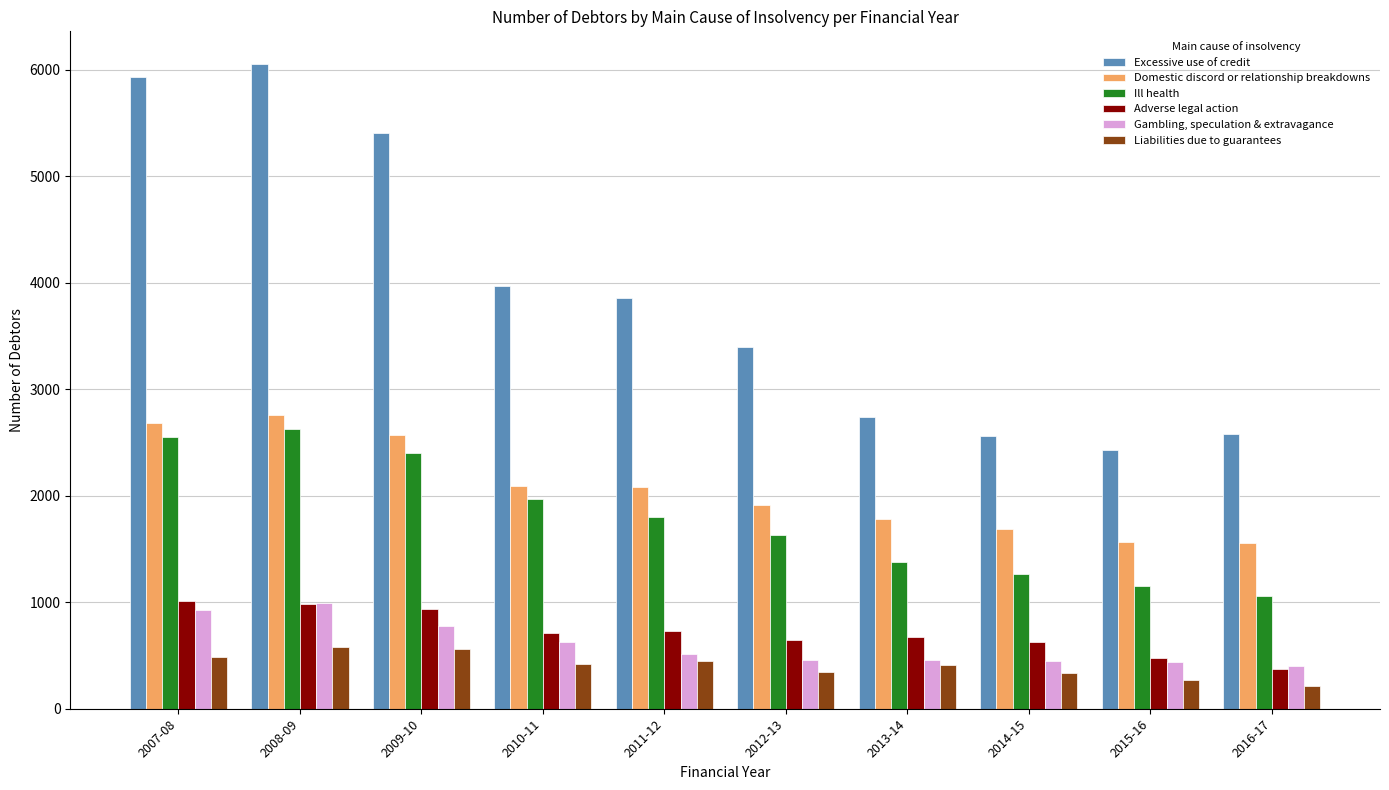

What is the label of the 8th bar from the right?

2009-10